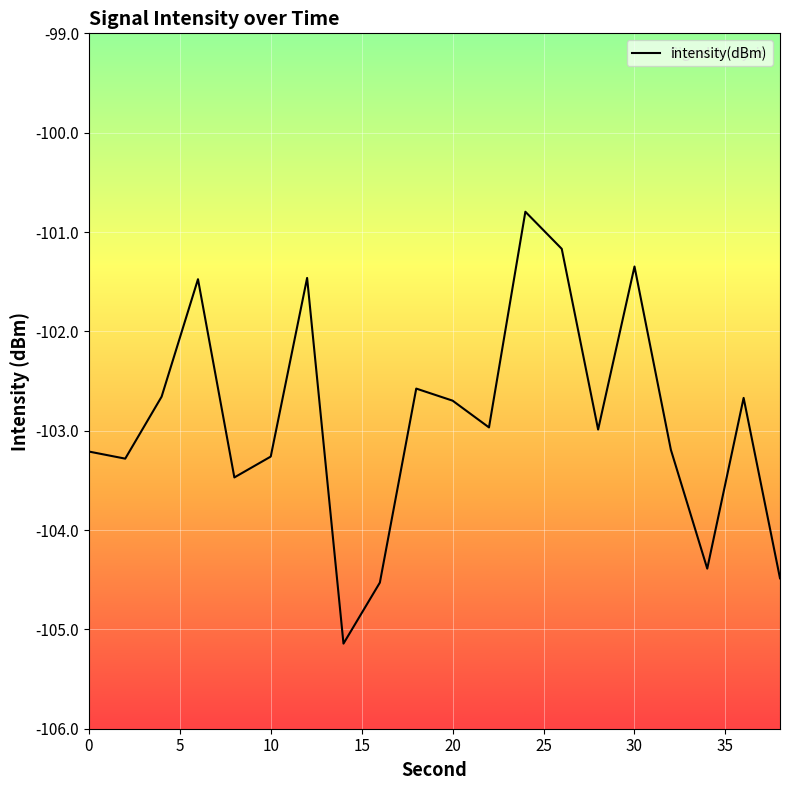

How many values are below -102?

15